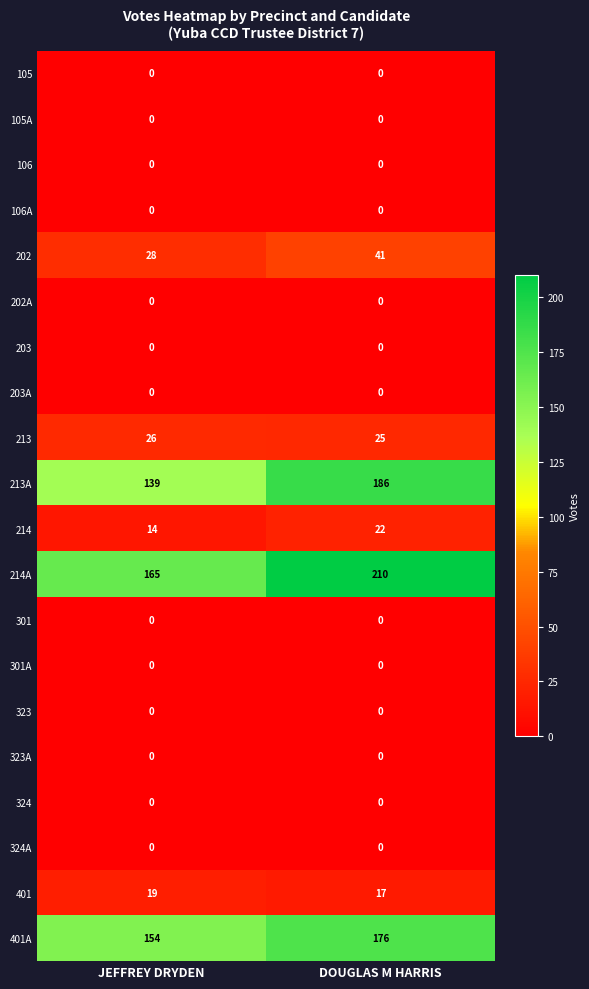

True or false: 106A has a value of 0 at DOUGLAS M HARRIS.

True